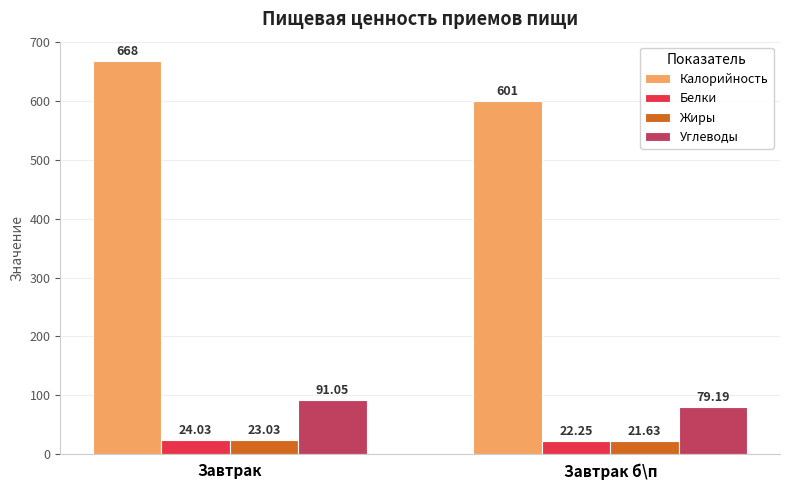

Is it true that Калорийность equals 328.4 at Завтрак?

False